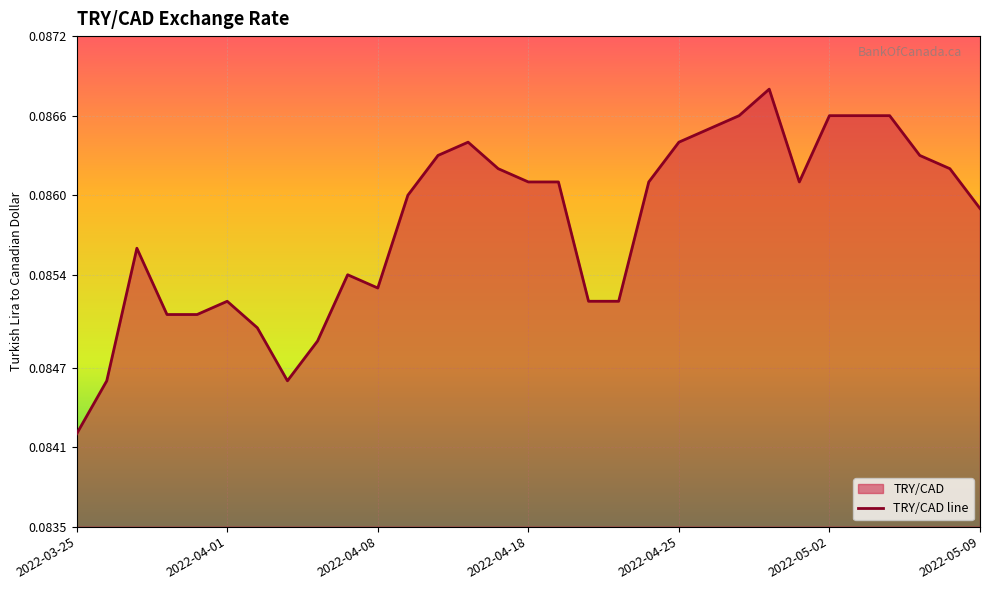

What is the maximum value shown in the chart?

0.1